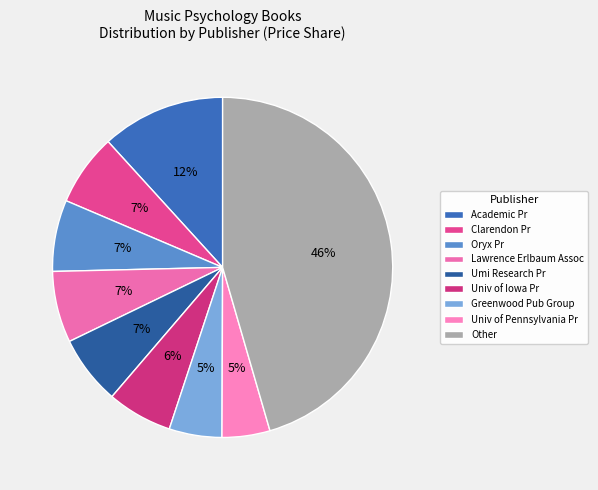

How many slices are in this pie chart?

9